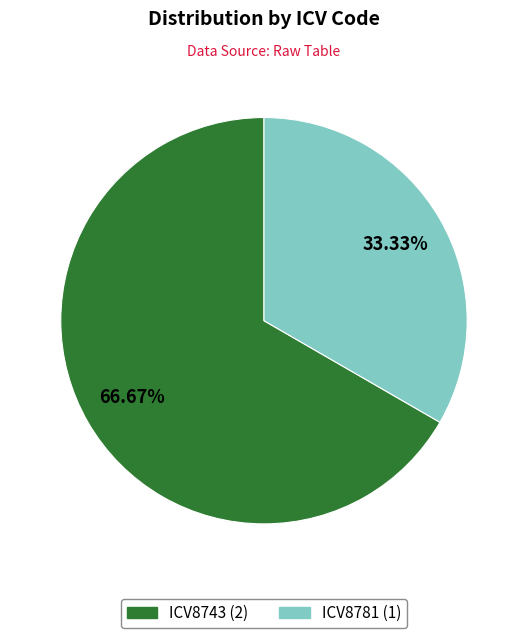

To the nearest percent, what is the difference between the ICV8781 and ICV8743 slice percentages?

33%